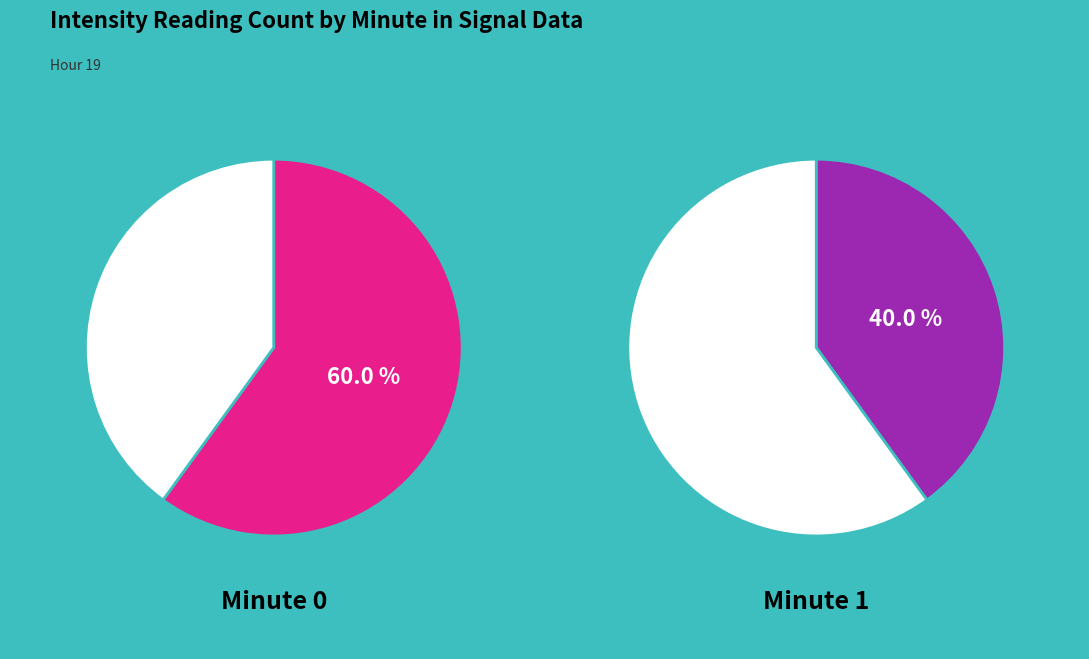

To the nearest percent, what is the combined percentage of Minute 0 and Minute 1?

100%